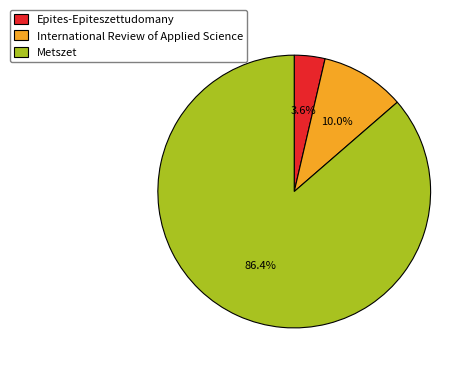

Does any single category account for the majority?

Yes